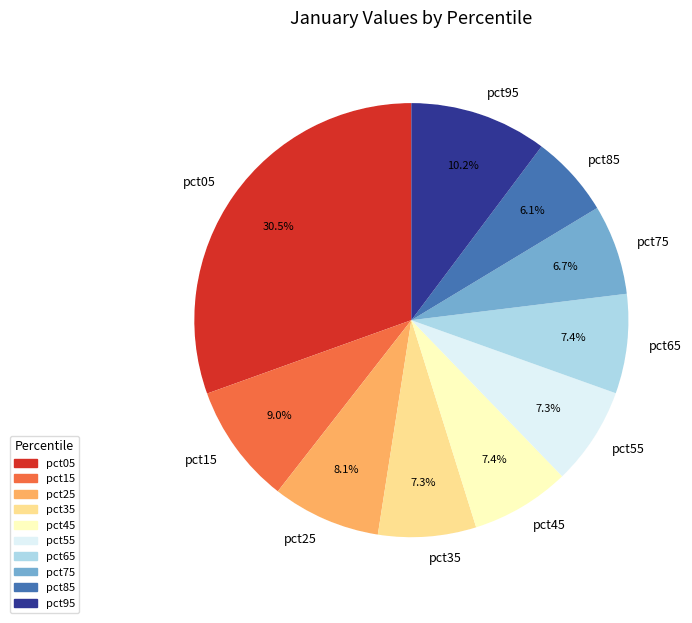

Rank the categories by value from highest to lowest.

pct05, pct95, pct15, pct25, pct65, pct45, pct55, pct35, pct75, pct85